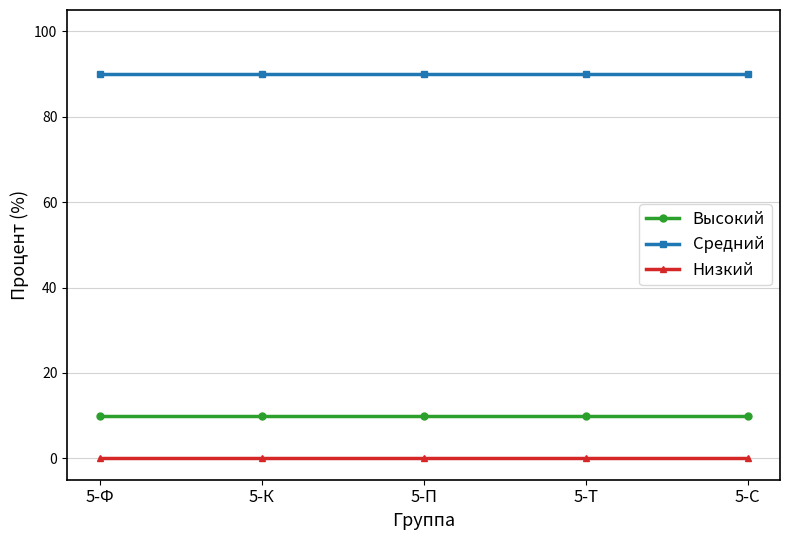

Which series has the largest total across all categories?

Средний